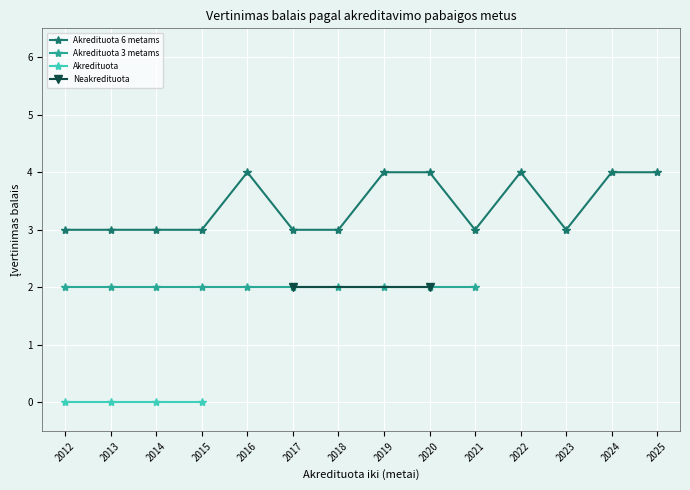

Between 2013 and 2018, which series saw the biggest shift?

Akredituota 6 metams